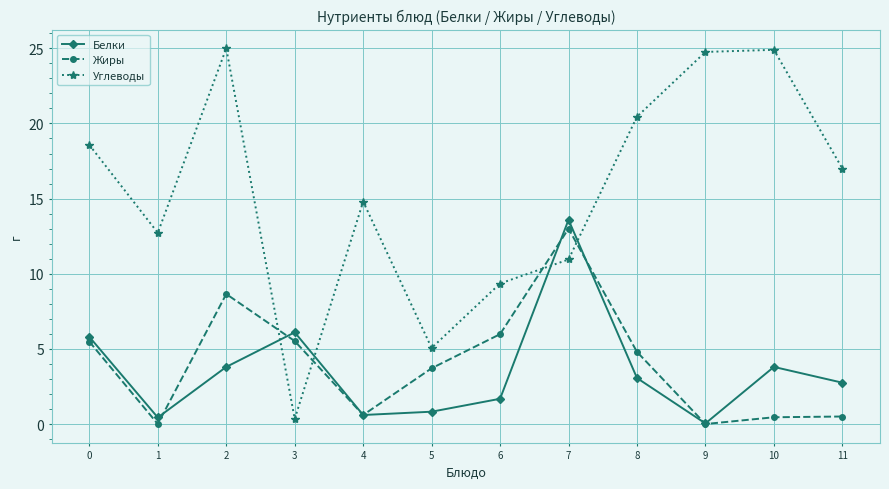

How many values in the Белки series exceed 3?

6